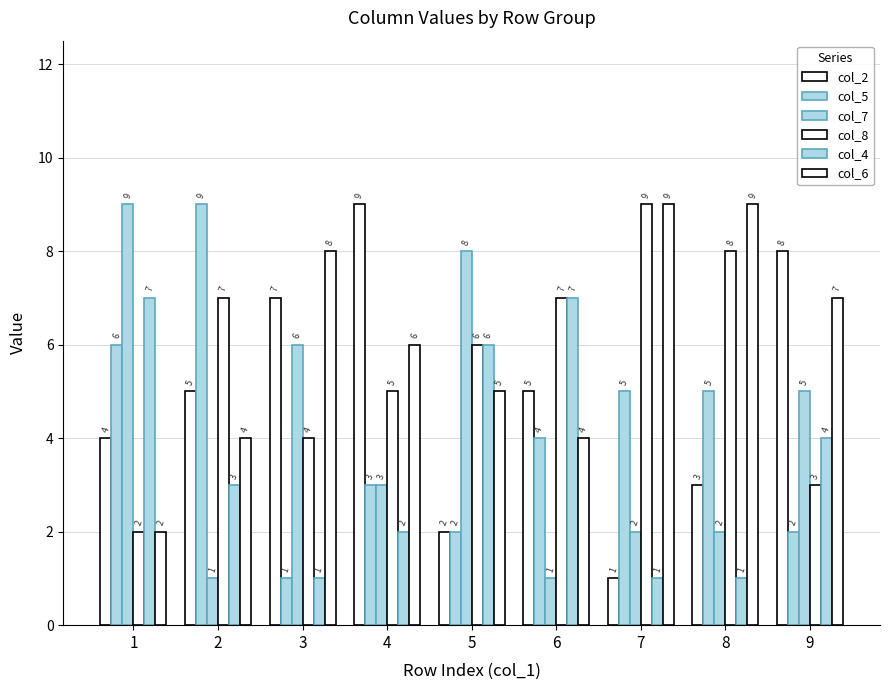

How many bars are there in each group?

6